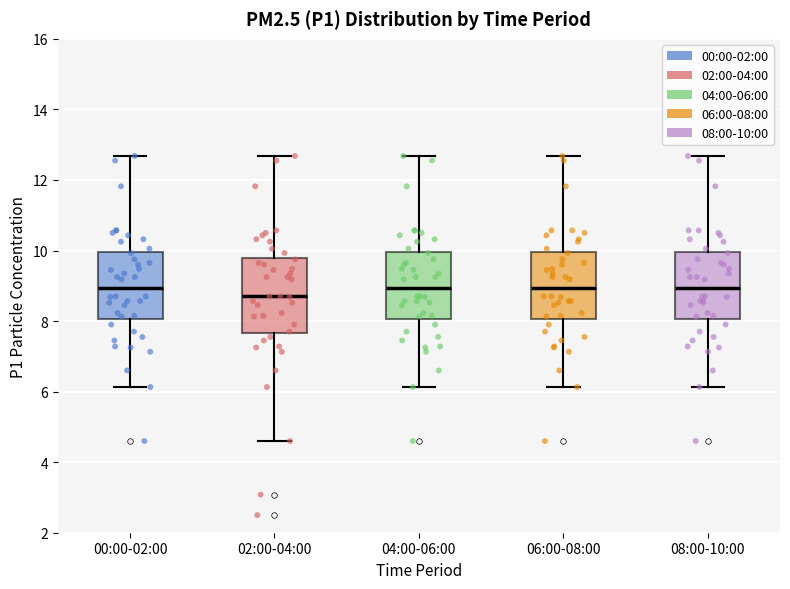

Reading left to right, read every box against the y-axis: the position of its median line, the range the box covers, and the ends of its whiskers. The values are not printed on the chart, so give them approximately, as read against the axis.

00:00-02:00: median 9.0, box 8.0 to 10.0, whiskers 6.2 to 12.6
02:00-04:00: median 8.8, box 7.6 to 9.8, whiskers 4.6 to 12.6
04:00-06:00: median 9.0, box 8.0 to 10.0, whiskers 6.2 to 12.6
06:00-08:00: median 9.0, box 8.0 to 10.0, whiskers 6.2 to 12.6
08:00-10:00: median 9.0, box 8.0 to 10.0, whiskers 6.2 to 12.6